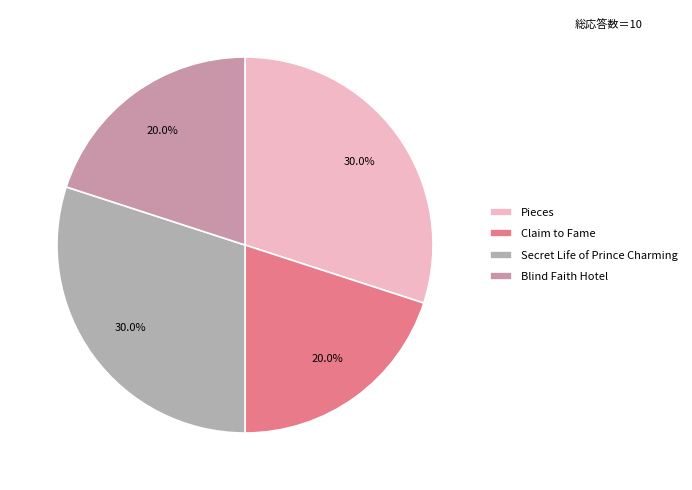

Between Blind Faith Hotel and Secret Life of Prince Charming, which is larger?

Secret Life of Prince Charming